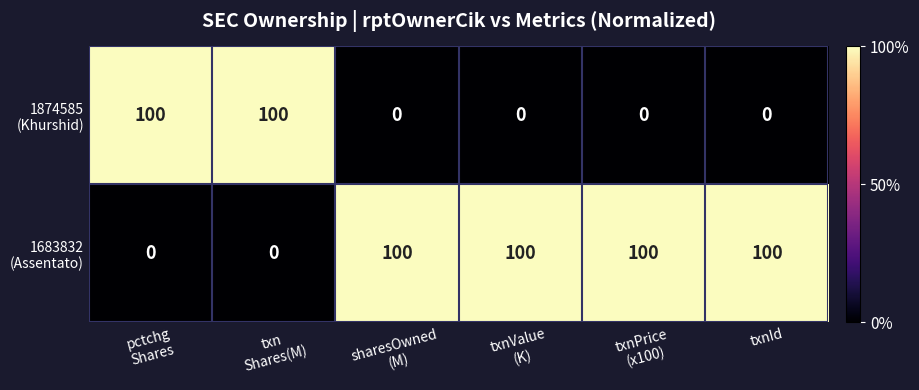

What is the spread (max minus min) of values at txnId?

100